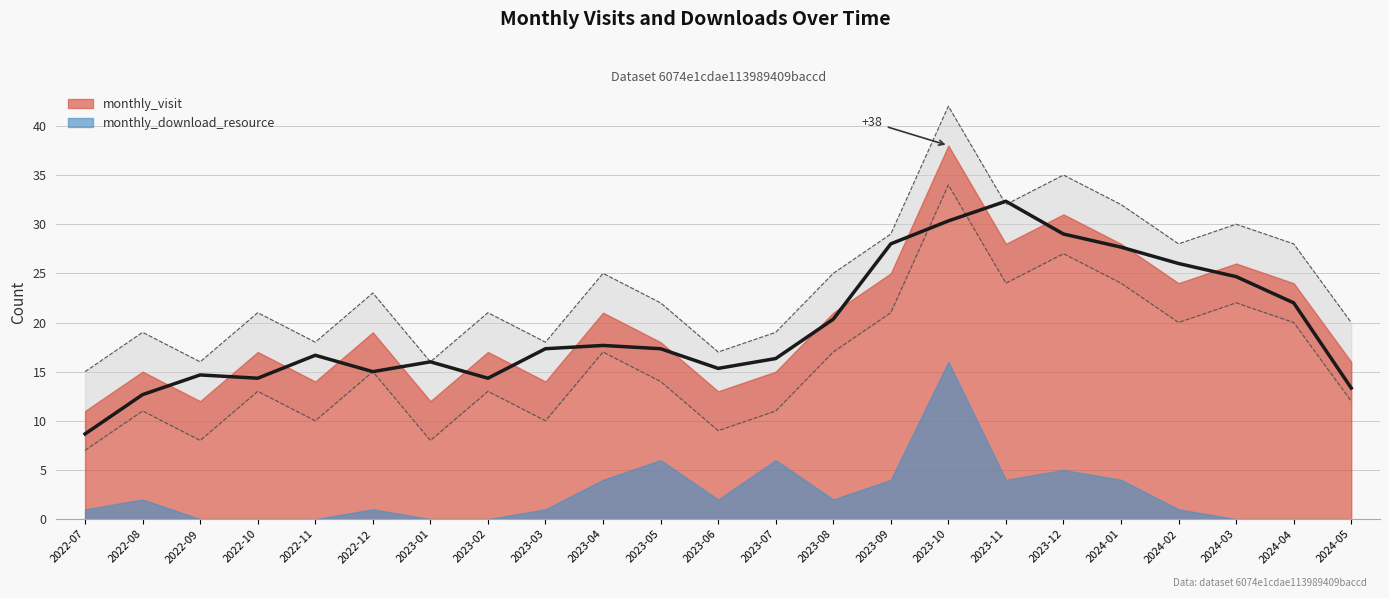

What is the label of the 7th point from the left?

2023-01